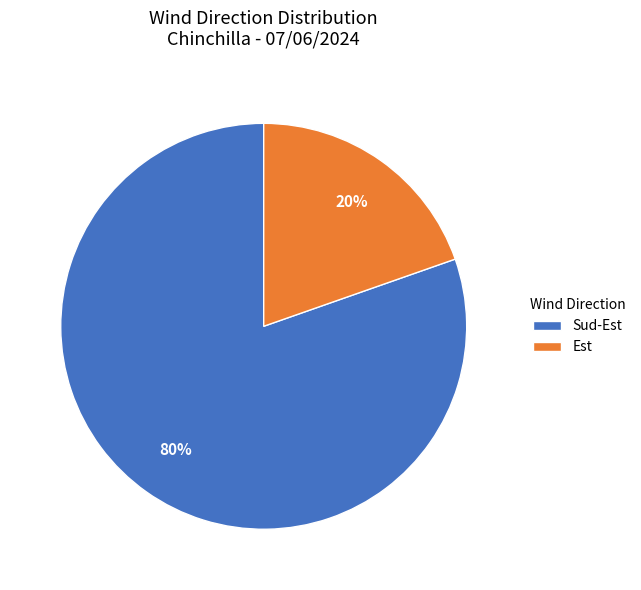

Which category has the biggest portion of the pie?

Sud-Est